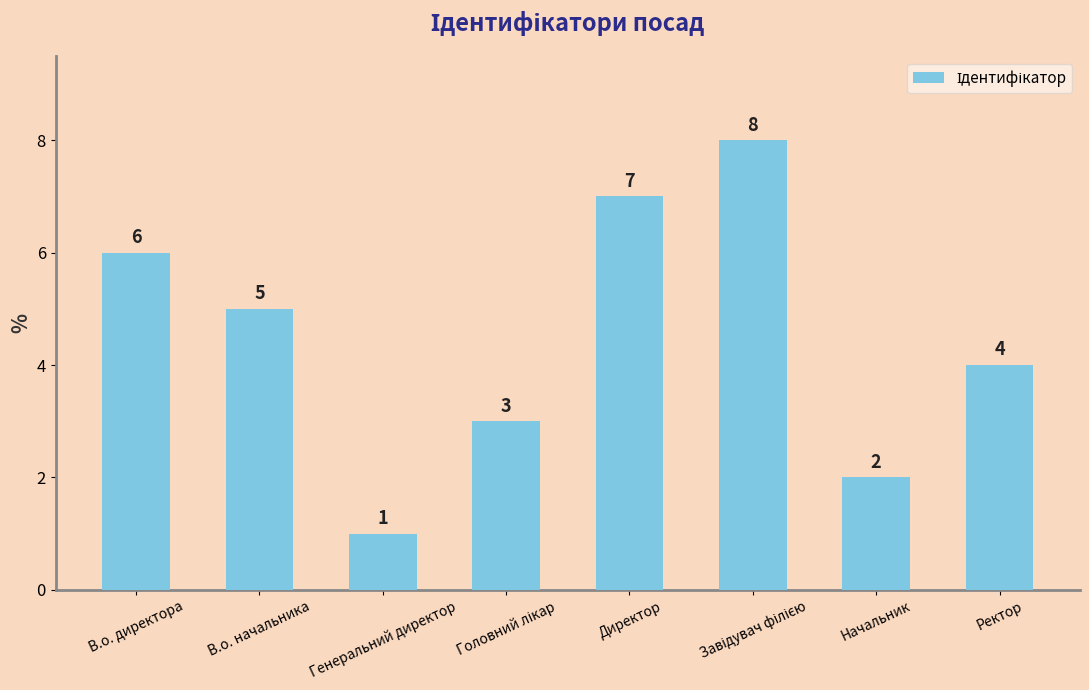

What position from the left is Ректор?

8